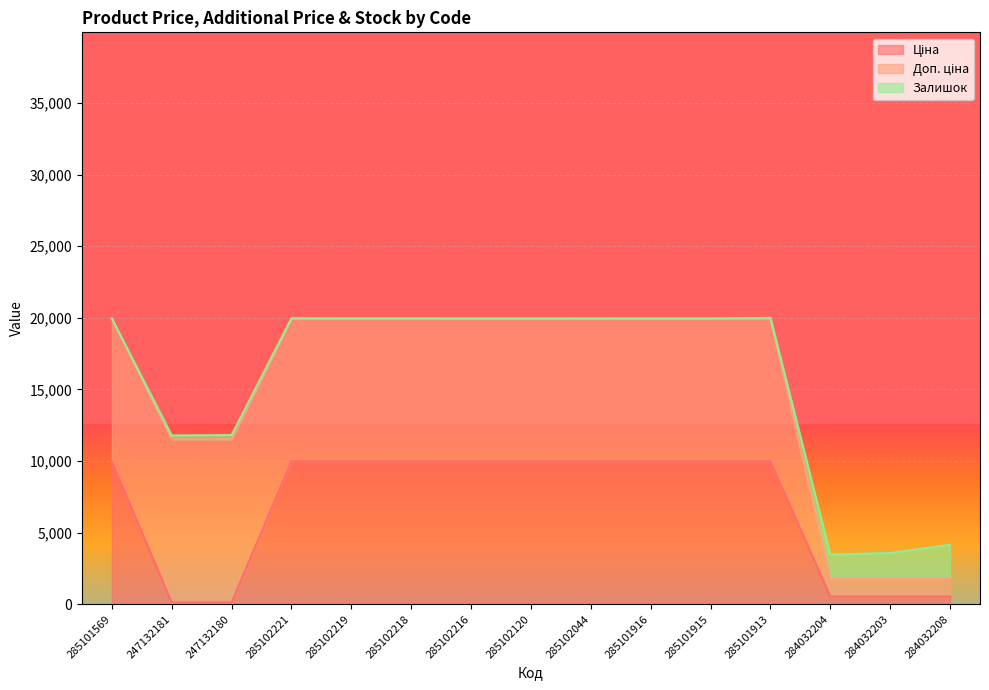

At which category does Залишок reach its first local peak?

247132180